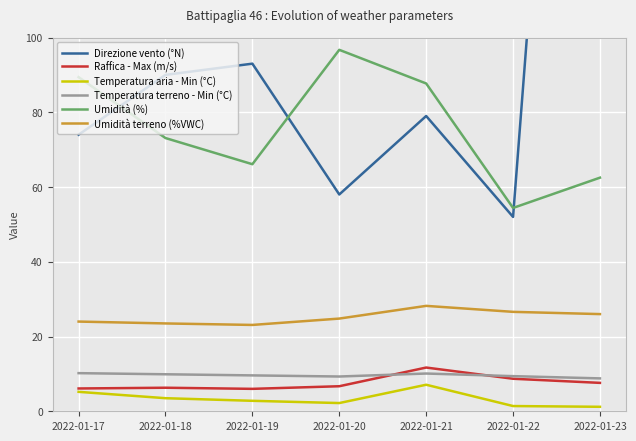

At which category is the sum across all series the highest?

2022-01-23